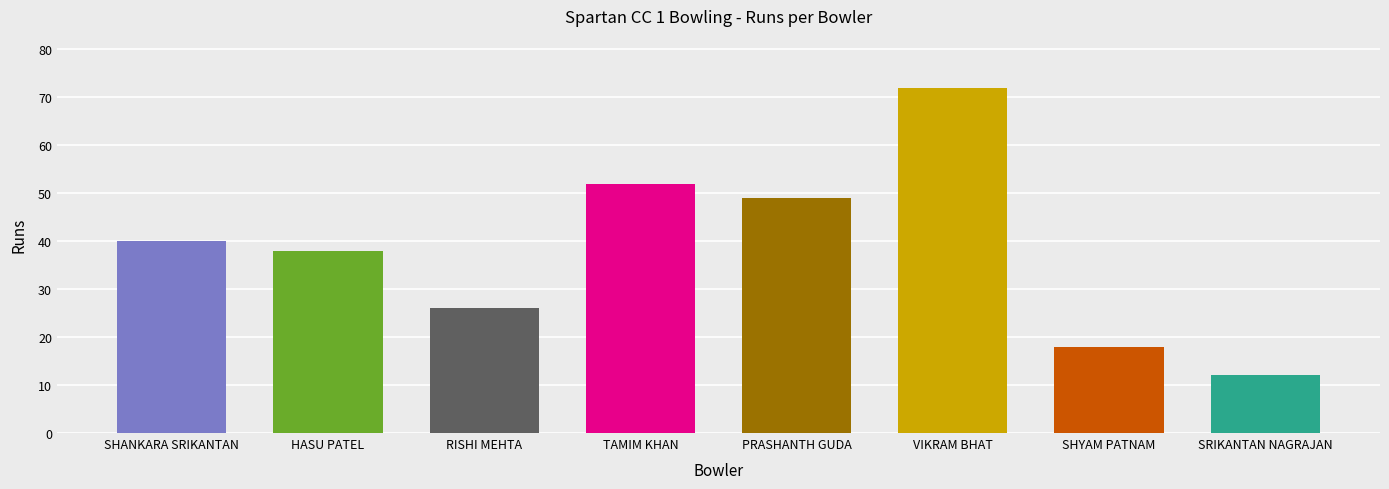

Between Vikram Bhat and Prashanth Guda, which is larger?

Vikram Bhat